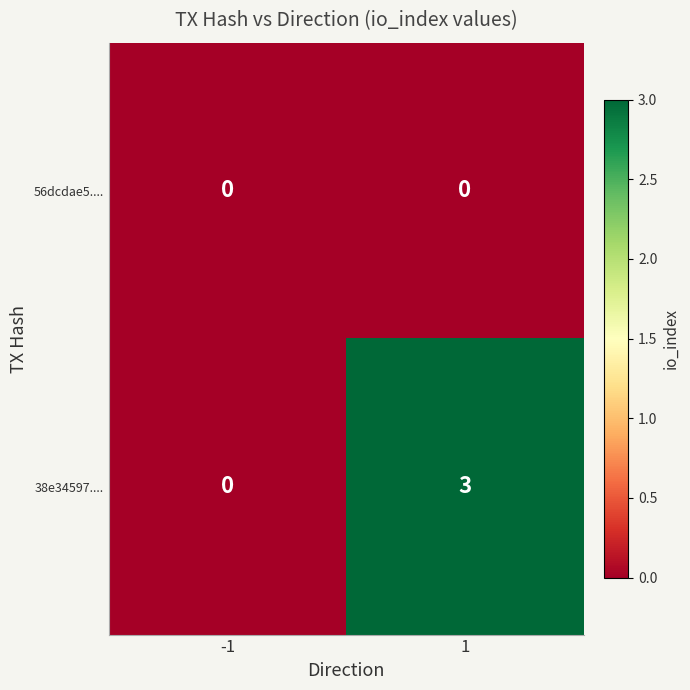

Reading left to right, what are all the values shown in this chart?

56dcdae5....: 0	0
38e34597....: 0	3